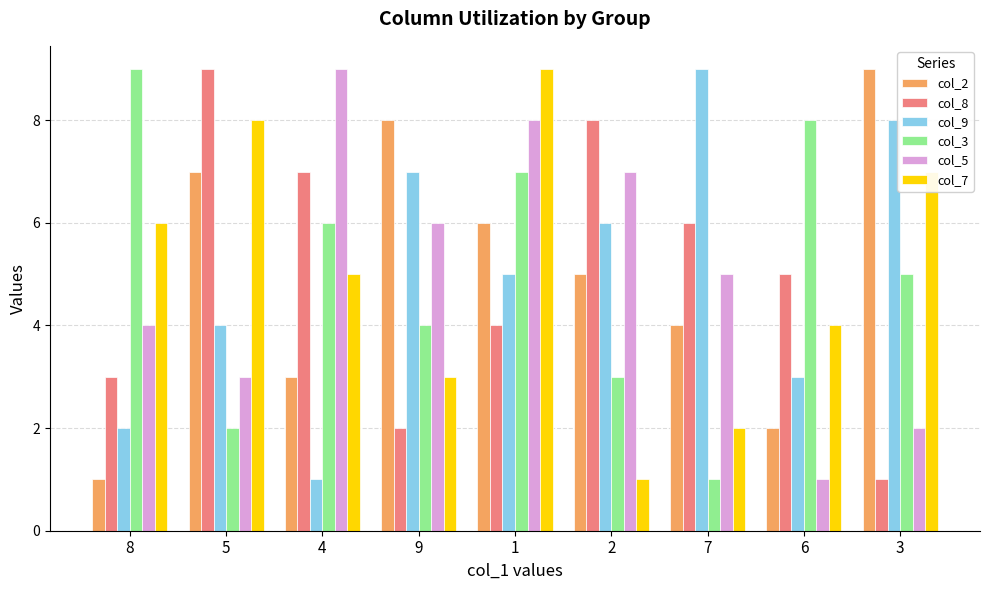

How many series are shown in this chart?

6